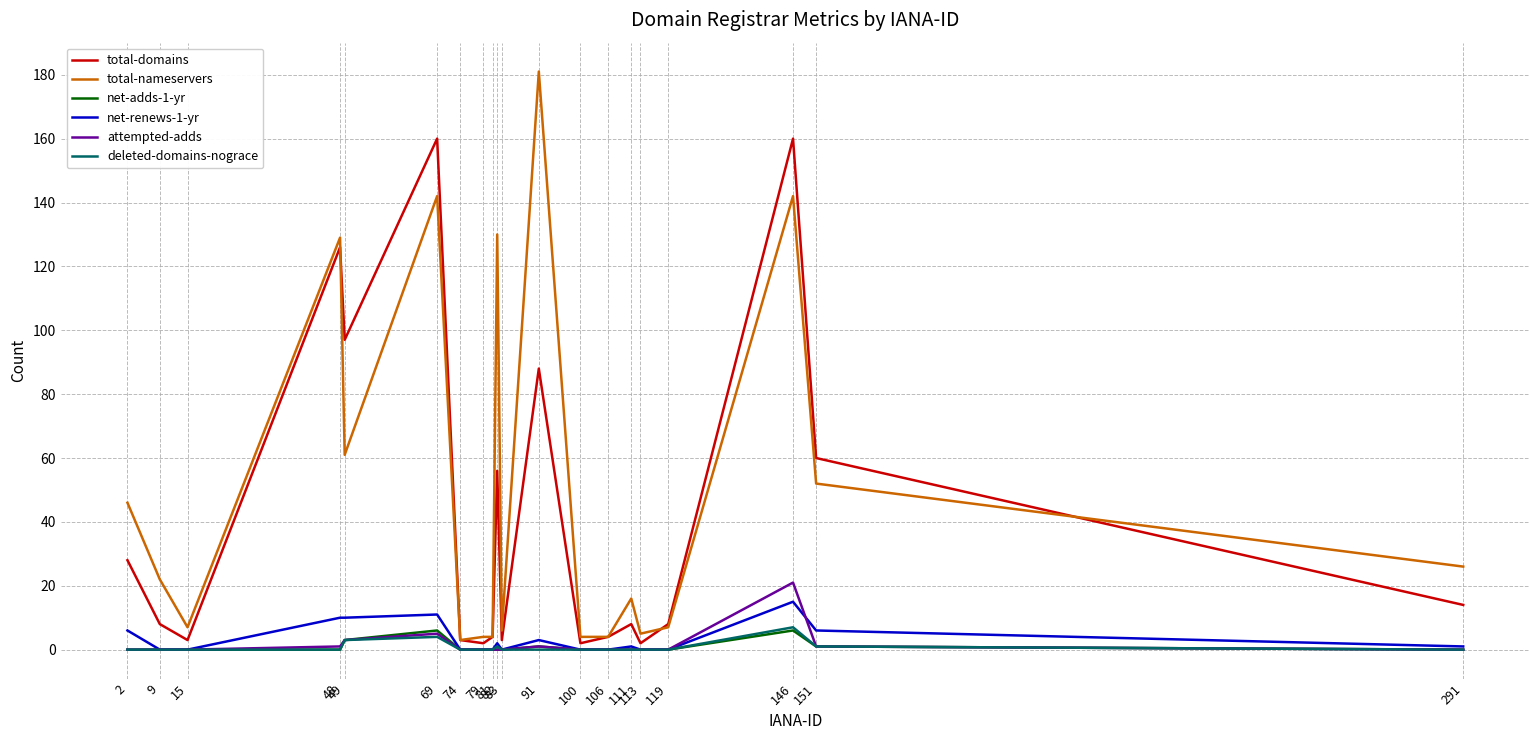

Where do total-domains and total-nameservers first cross each other?

48 and 49